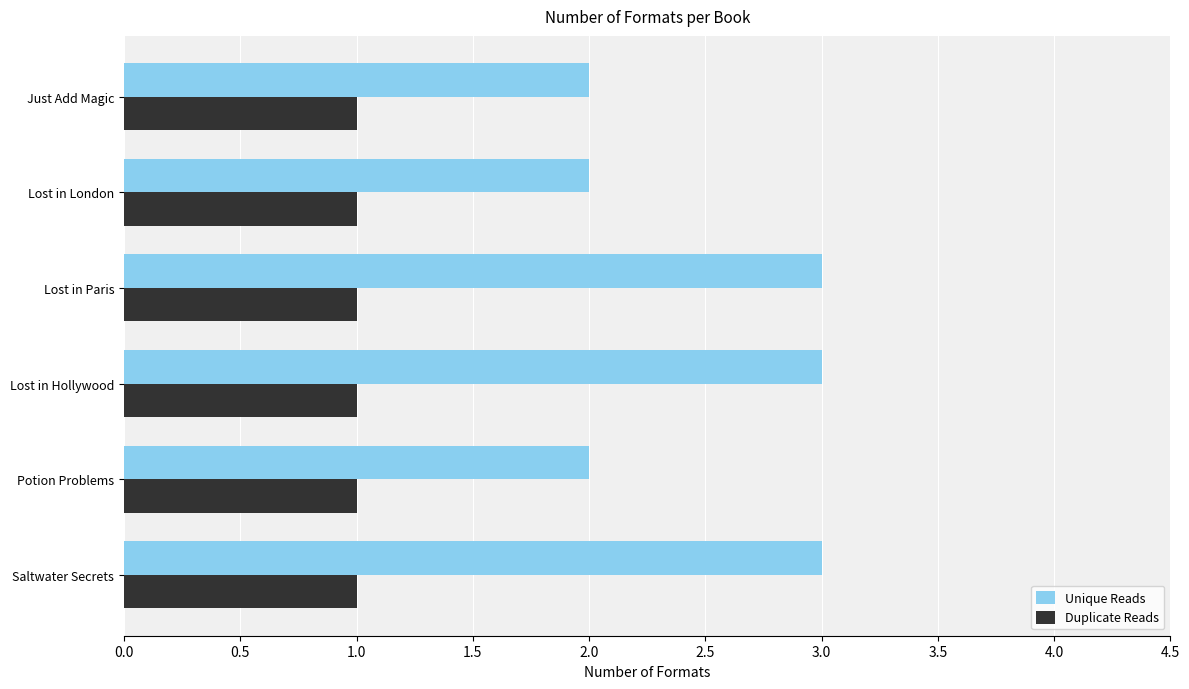

What is the difference between the second highest and minimum values in the Unique Reads series?

1